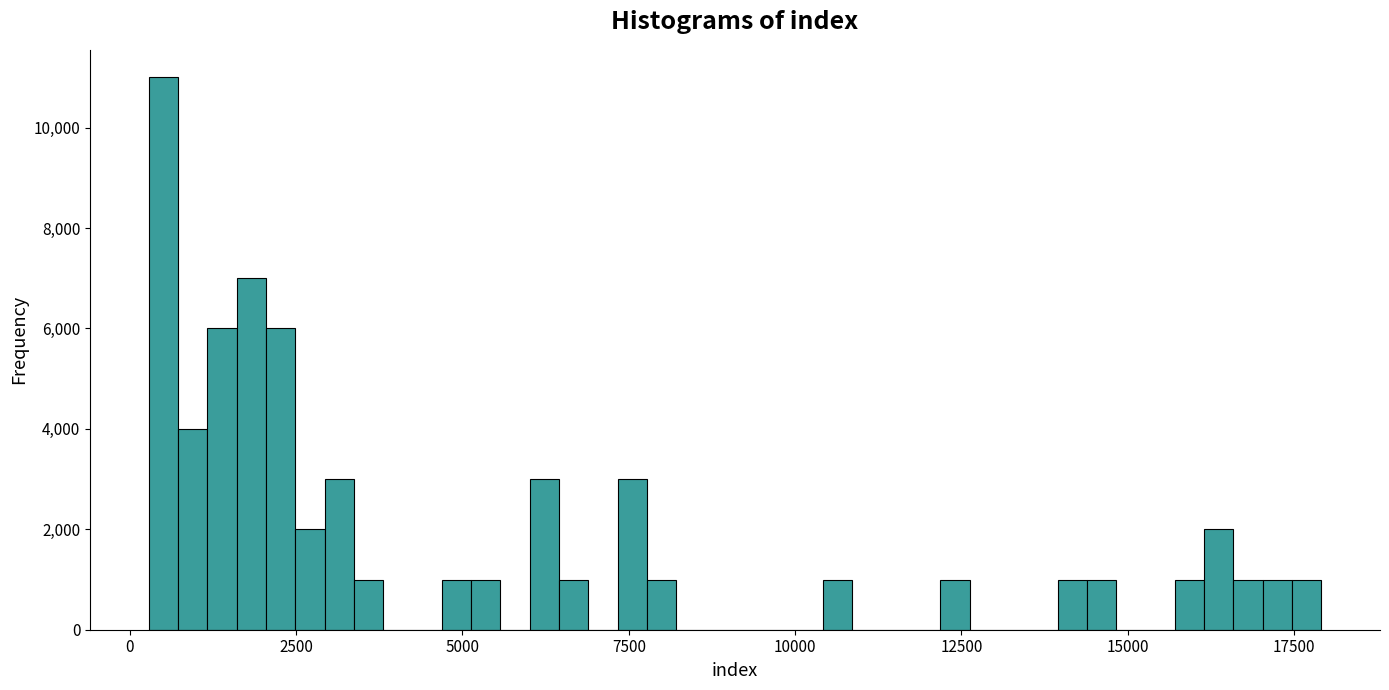

Read against the x-axis, roughly where is the centre of the tallest bar?

500